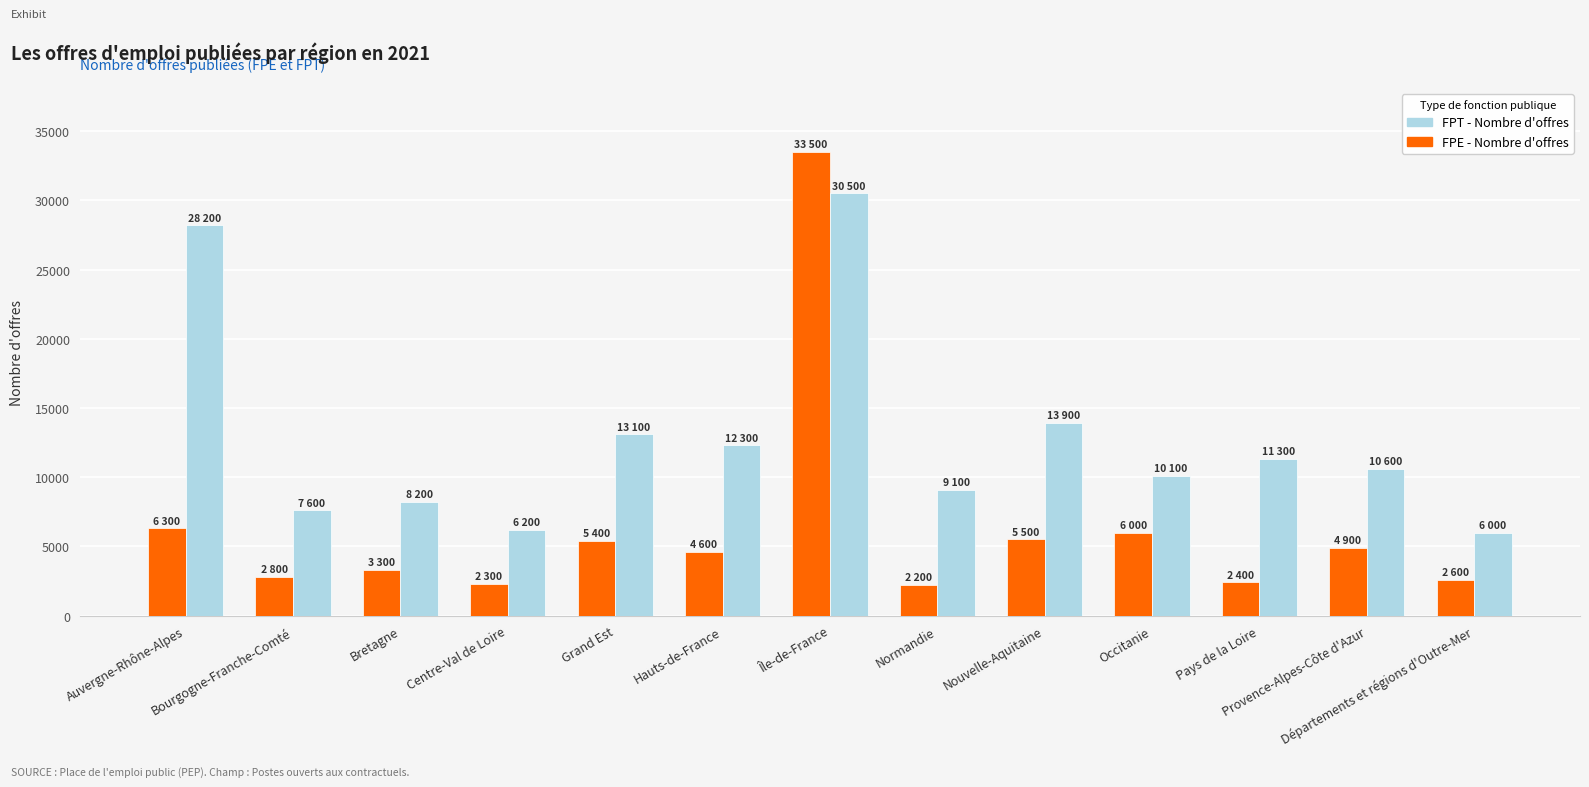

What are all the series names shown in the legend?

FPT - Nombre d'offres, FPE - Nombre d'offres